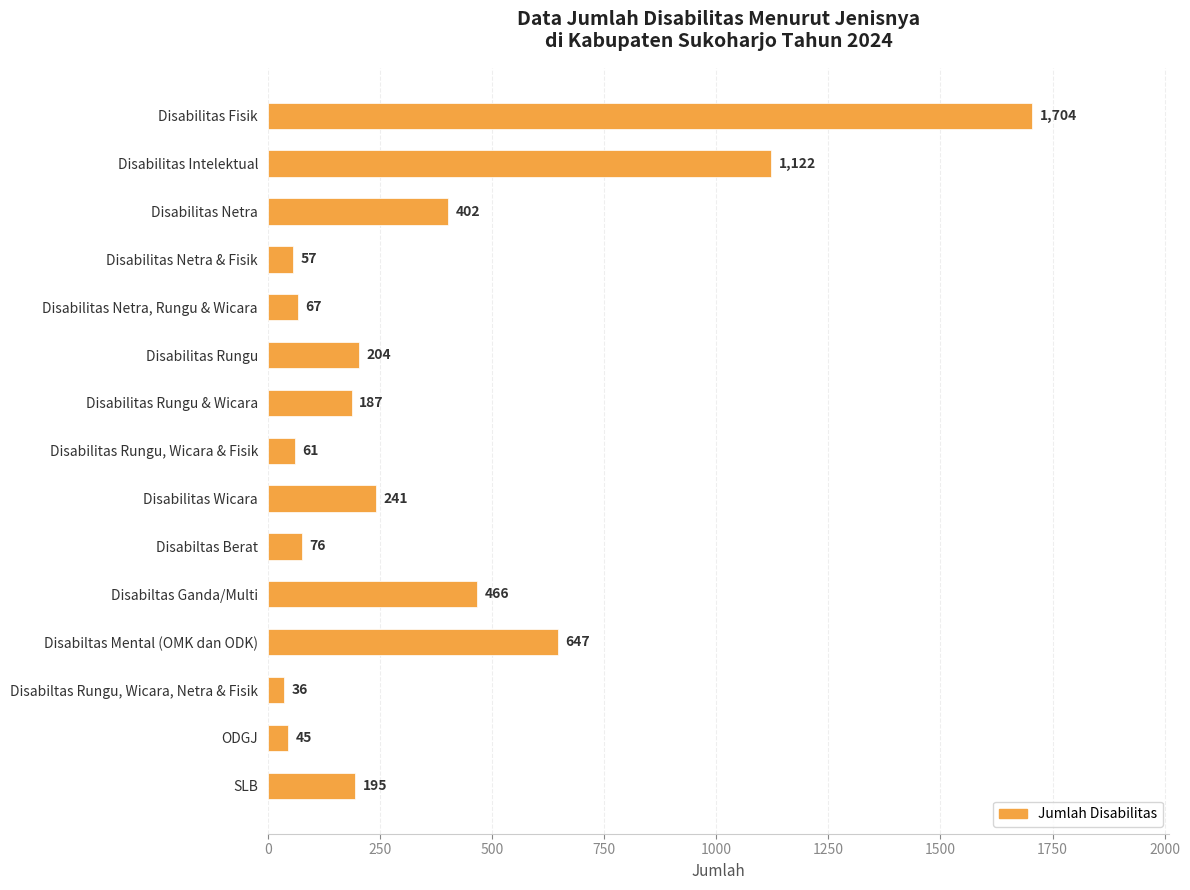

Where is the data nearest to the value 870?

Disabiltas Mental (OMK dan ODK)